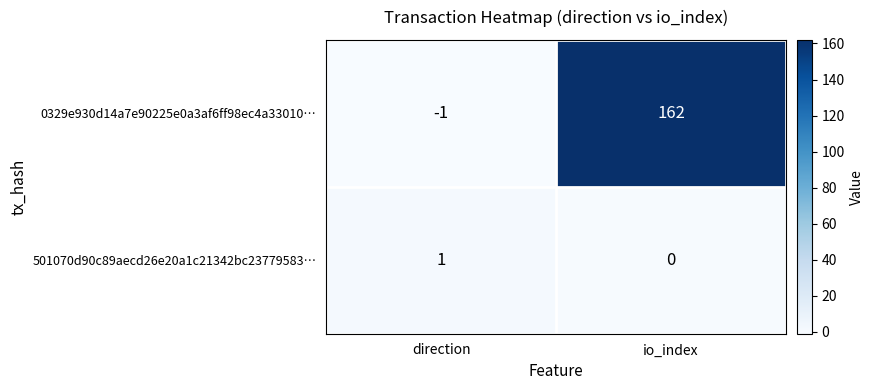

Which category has the lowest value across all series?

direction